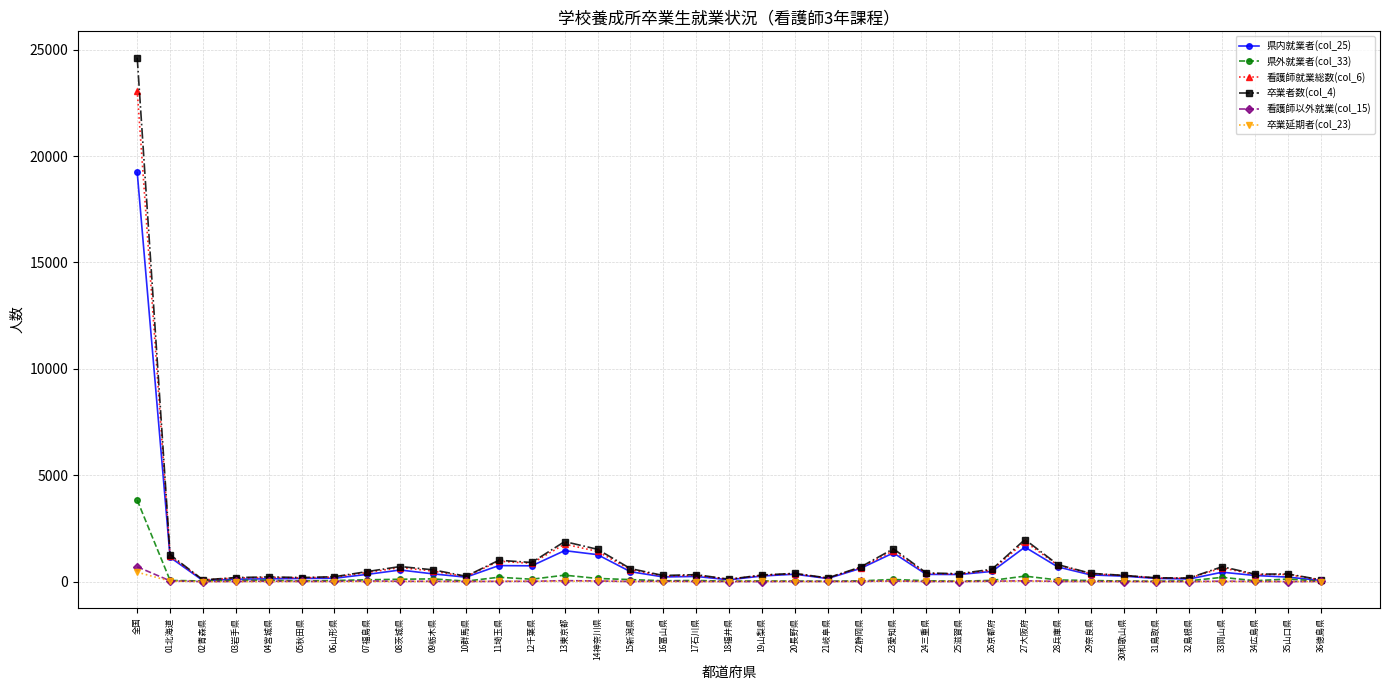

What is the label of the 36th point from the right?

01北海道